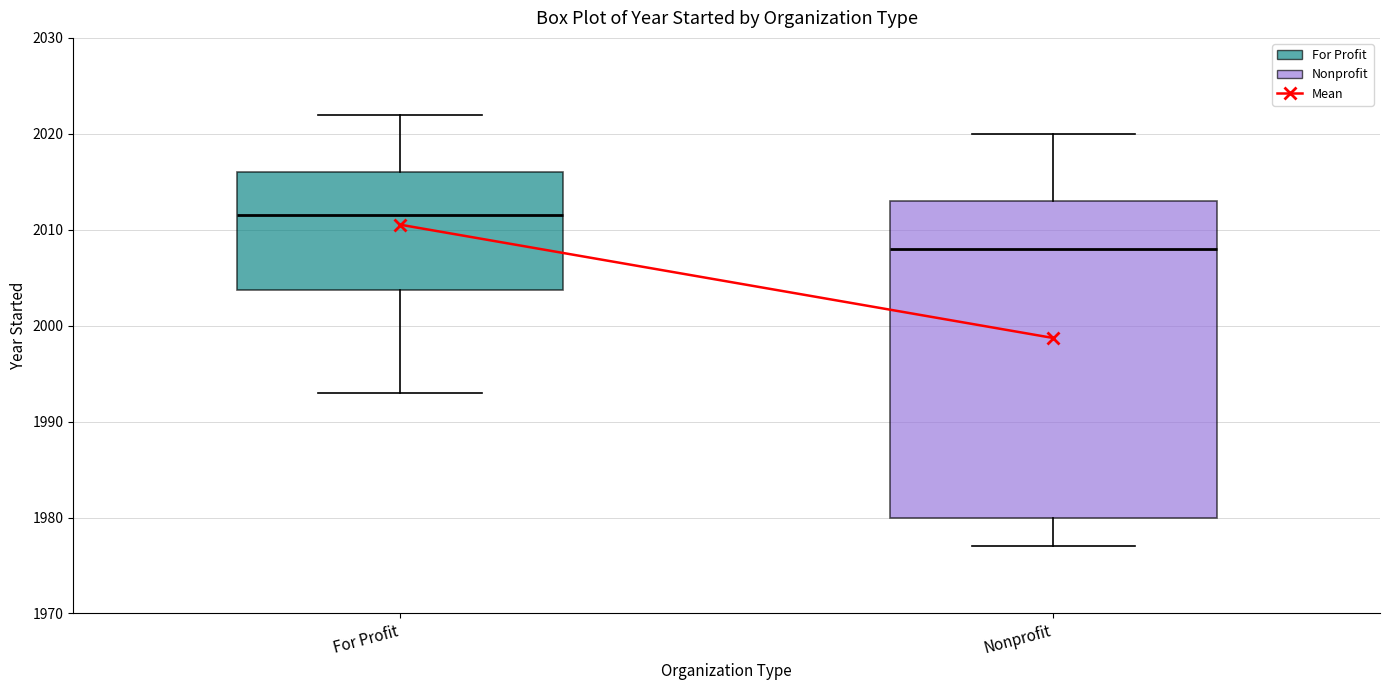

Which box's median line is the lowest?

Nonprofit